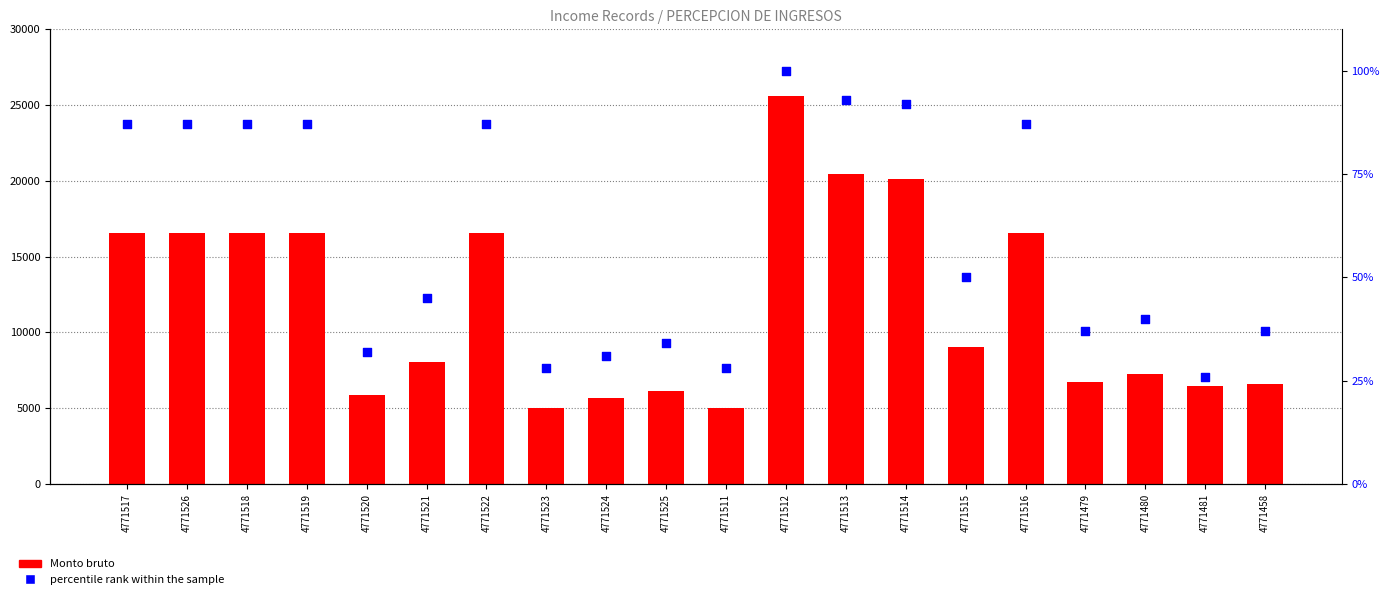

Which series has the largest Y range (max minus min)?

Monto bruto